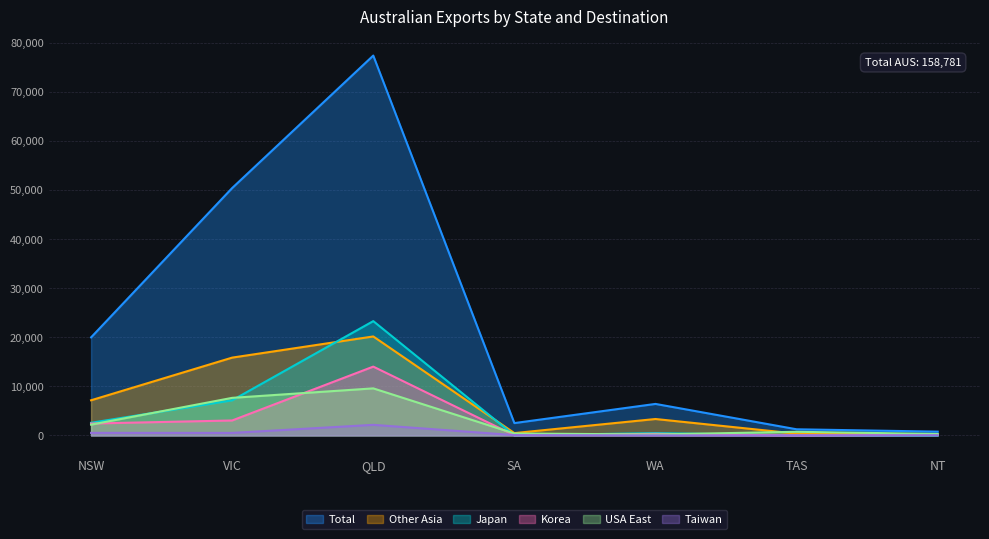

Reading left to right, what are all the values shown in this chart?

USA East: NSW=2193	VIC=7656	QLD=9590	SA=394	WA=190	TAS=741	NT=293
Japan: NSW=2579	VIC=7154	QLD=23297	SA=1	WA=475	TAS=13	NT=19
Korea: NSW=2422	VIC=3046	QLD=14024	SA=29	WA=320	TAS=0	NT=116
Other Asia: NSW=7163	VIC=15858	QLD=20171	SA=476	WA=3346	TAS=364	NT=218
Total: NSW=19981	VIC=50422	QLD=77420	SA=2515	WA=6421	TAS=1251	NT=771
Taiwan: NSW=519	VIC=510	QLD=2158	SA=66	WA=10	TAS=0	NT=44